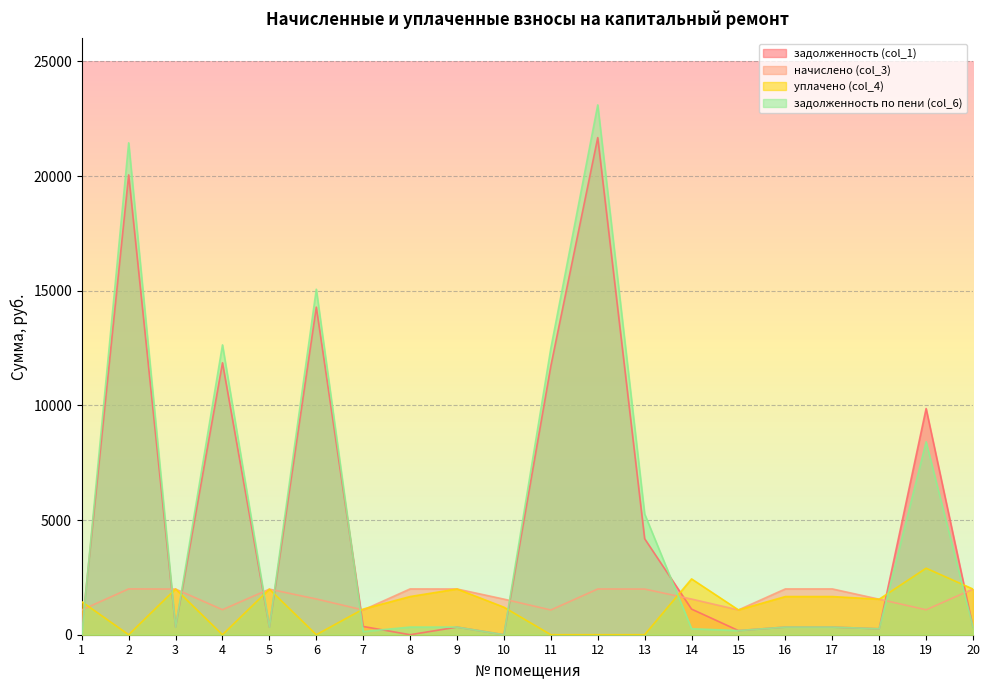

Reading left to right, what are all the values shown in this chart?

задолженность (col_1): 180.2	20048.8	331.8	11856.6	331.2	14283.5	359.5	0.0	332.3	0.0	11718.3	21673.7	4185.4	1117.7	180.2	332.8	332.8	258.1	9861.8	331.8
начислено (col_3): 1081.2	1997.0	1990.7	1090.7	1987.5	1558.2	1078.0	1997.0	1993.9	1551.8	1078.0	1993.9	1990.7	1555.0	1081.2	1997.0	1997.0	1548.7	1087.6	1990.7
уплачено (col_4): 1441.6	0.0	1994.6	0.0	1987.5	0.0	1118.4	1664.2	1993.0	1200.0	0.0	0.0	0.0	2433.4	1081.2	1664.2	1664.2	1548.7	2900.2	1990.7
задолженность по пени (col_6): 0.0	21447.2	331.8	12636.9	331.2	15062.6	139.3	332.8	332.2	0.0	12489.6	23100.1	5263.1	261.3	180.2	332.8	332.8	258.1	8411.7	331.8